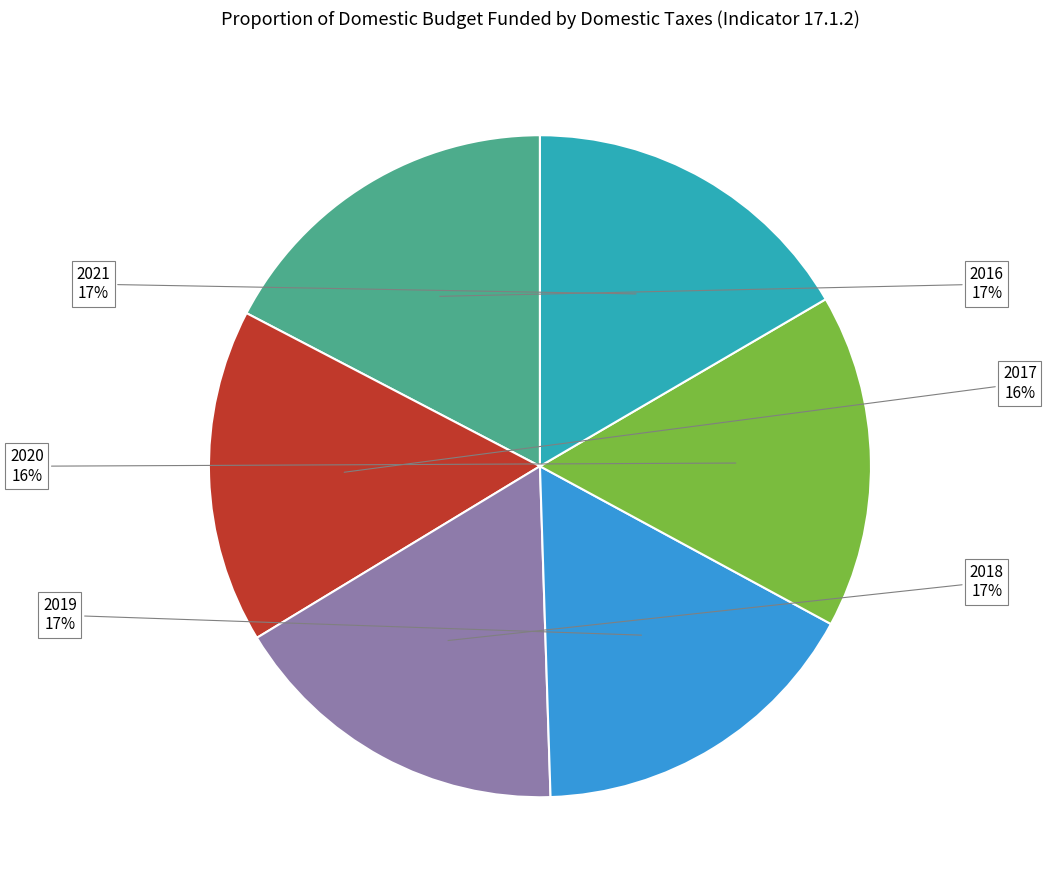

Does any single category account for the majority?

No